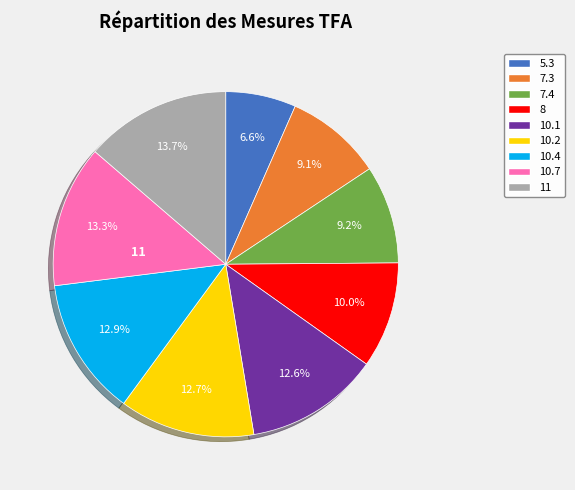

To the nearest percent, what percentage of the pie is 11?

14%